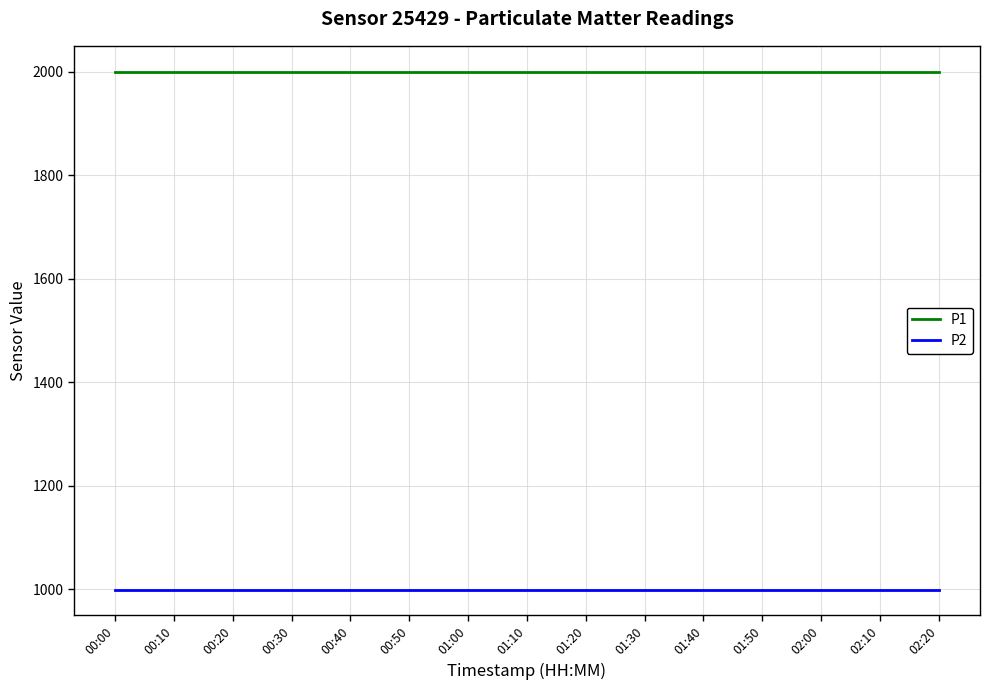

What is the highest value of the P2 series?

999.9